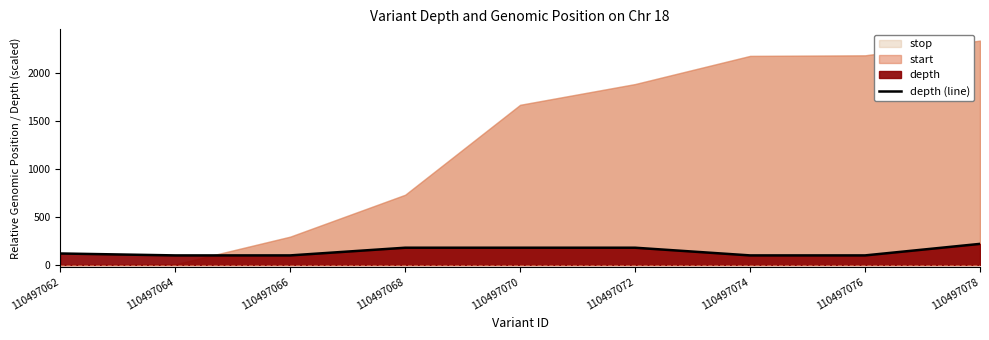

What is the value of the 4th point from the left?

180